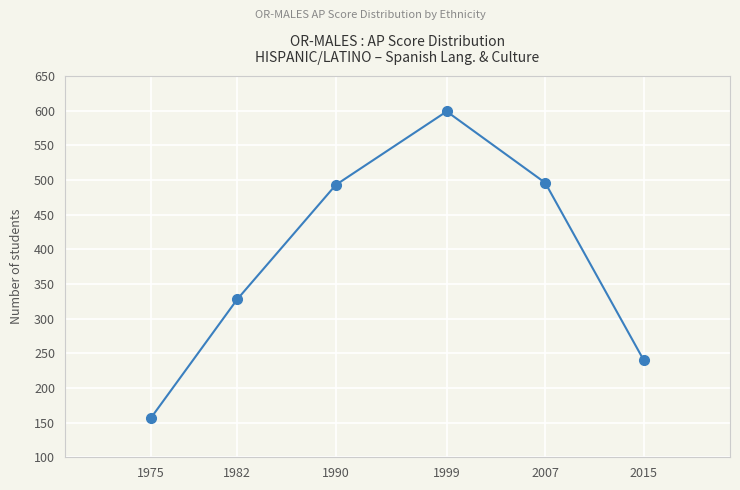

What is the difference between the values at 1975 and 2007?

339